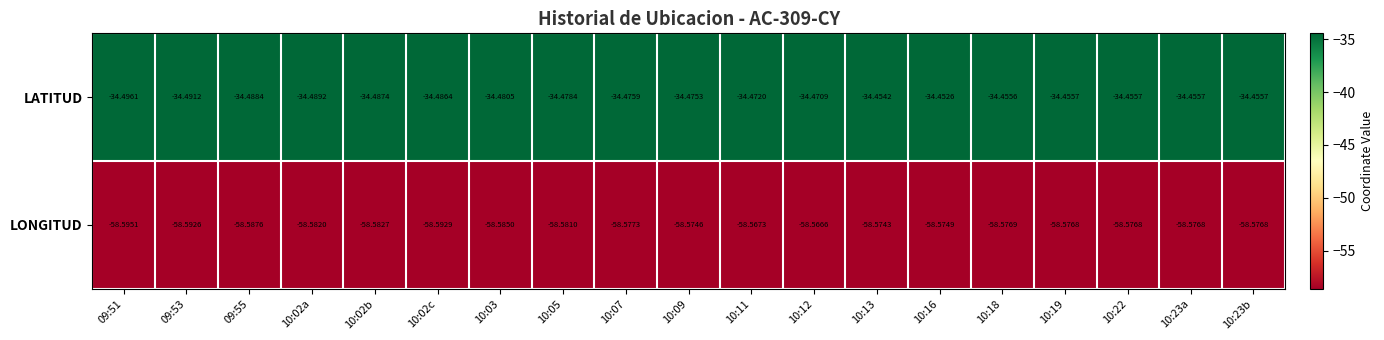

Which series has the widest spread of values?

LATITUD